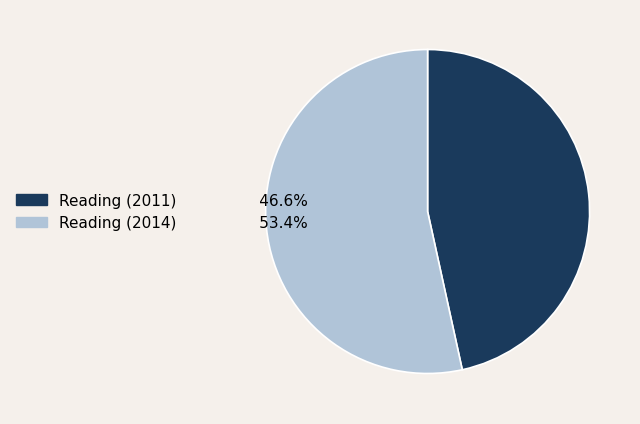

Combined, do Reading (2011) and Reading (2014) account for over 50%?

Yes